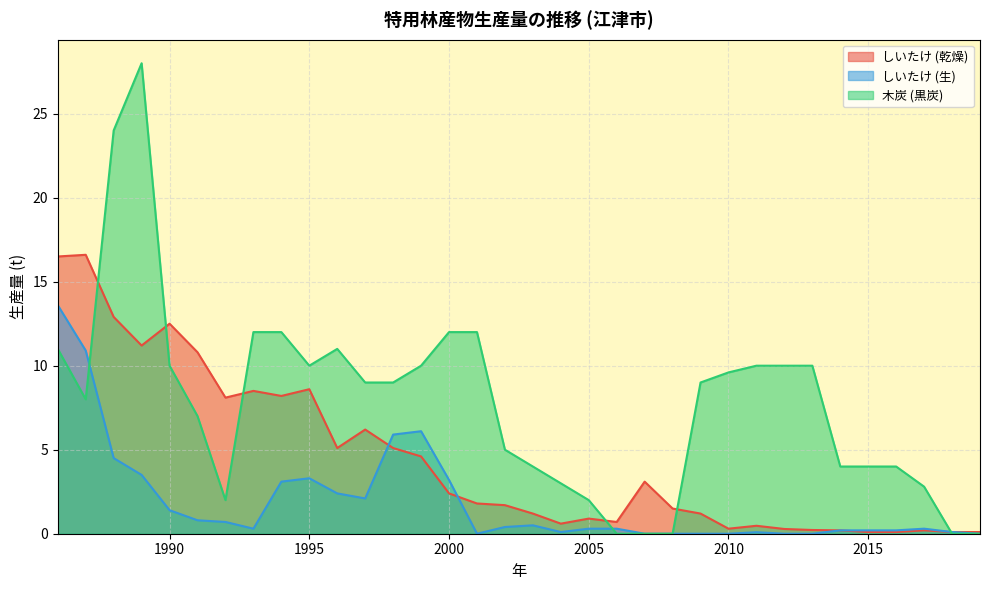

What is the difference between the second highest and minimum values in the しいたけ (生) series?

10.9